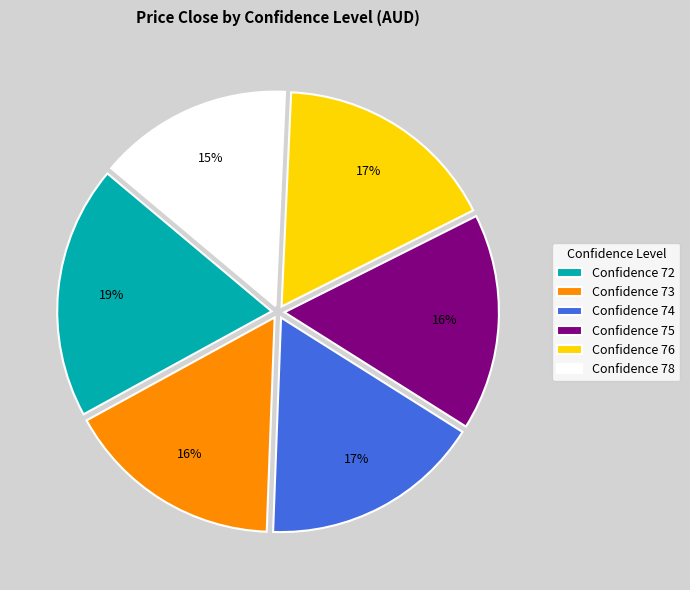

Is Confidence 72 the majority of the pie?

No